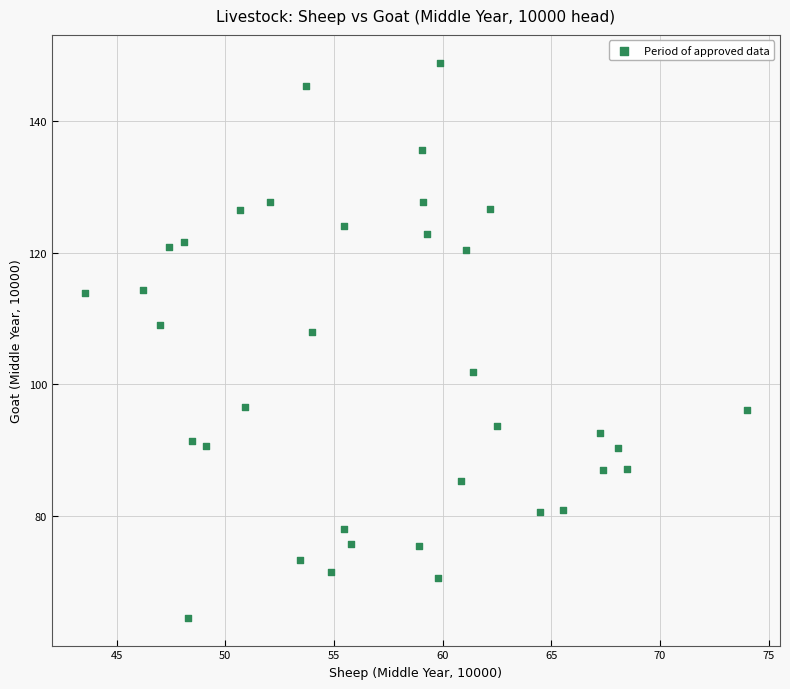

What Y value in the scatter plot is closest to 106?

107.9